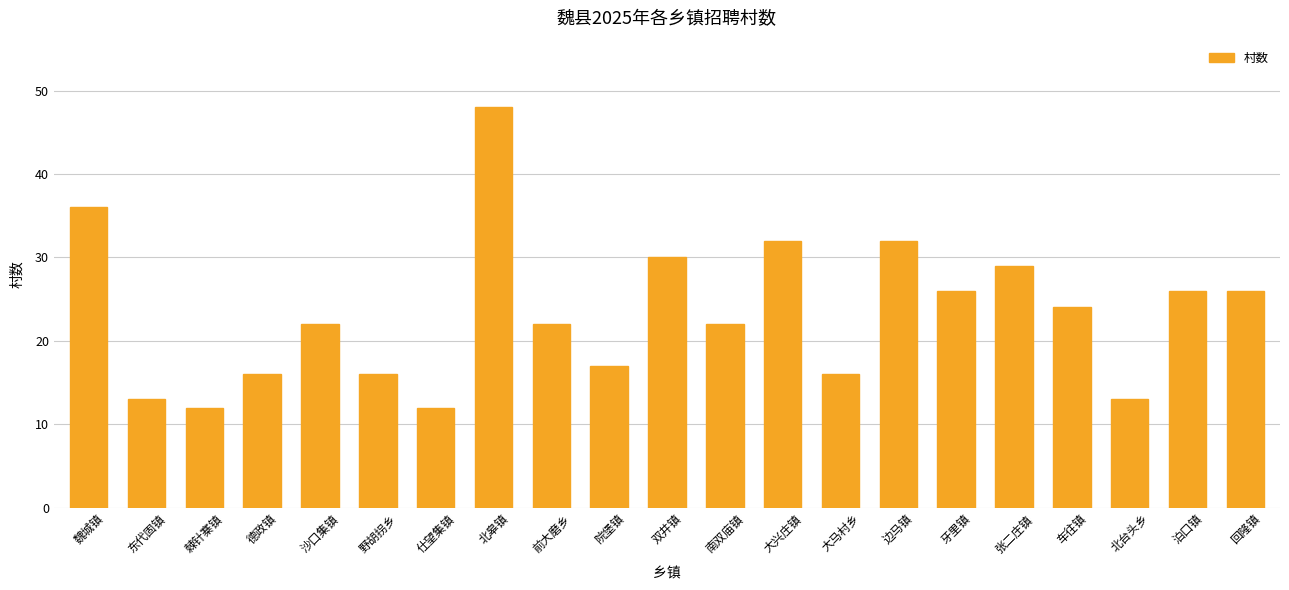

Reading left to right, transcribe all the data shown in this chart.

36	13	12	16	22	16	12	48	22	17	30	22	32	16	32	26	29	24	13	26	26